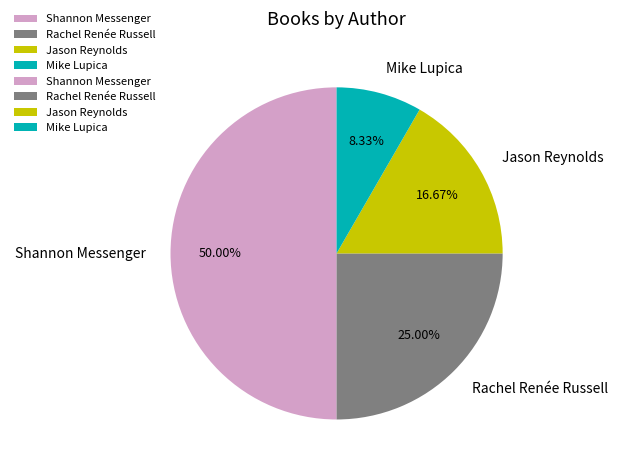

Which has a higher value, Jason Reynolds or Rachel Renée Russell?

Rachel Renée Russell